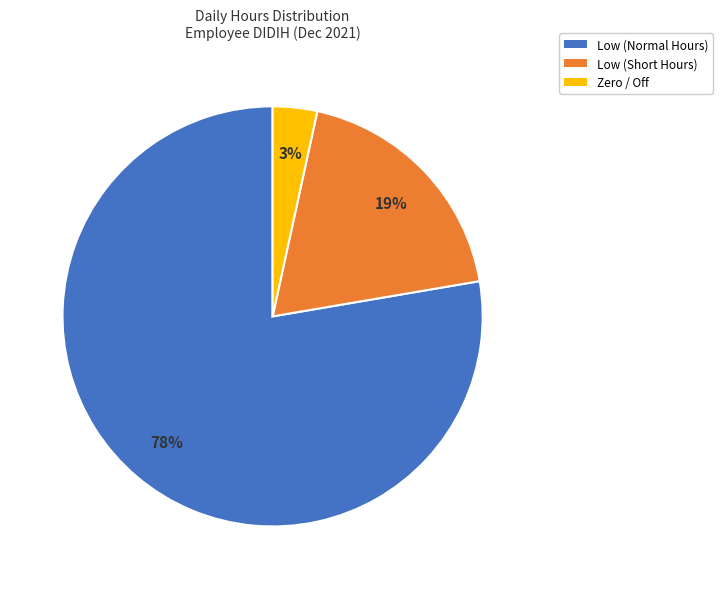

What is the smallest slice in the pie chart?

Zero / Off